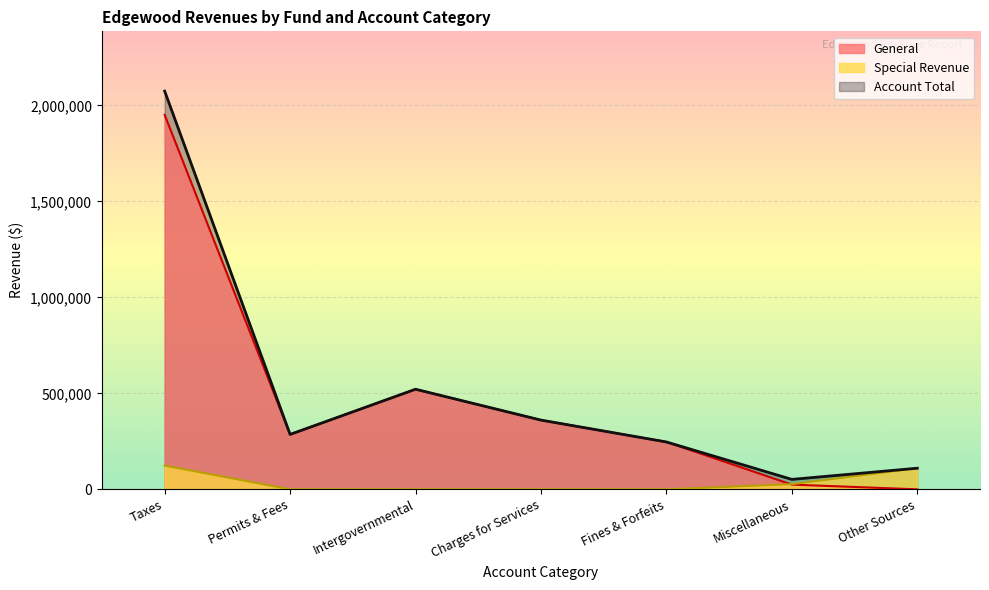

The Special Revenue series shows 0 at Charges for Services. True or false?

True